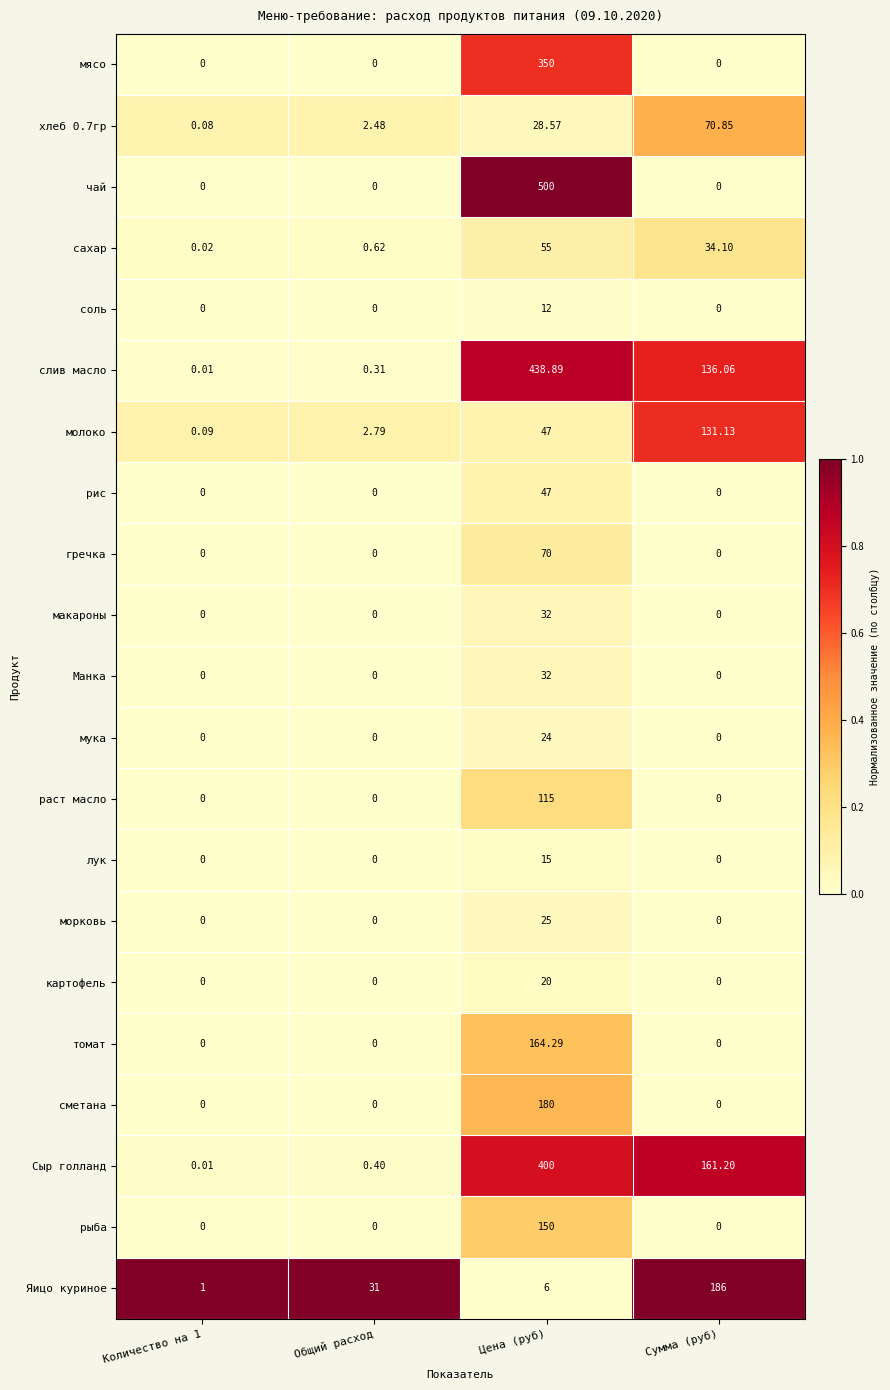

Which series has the largest total across all categories?

слив масло